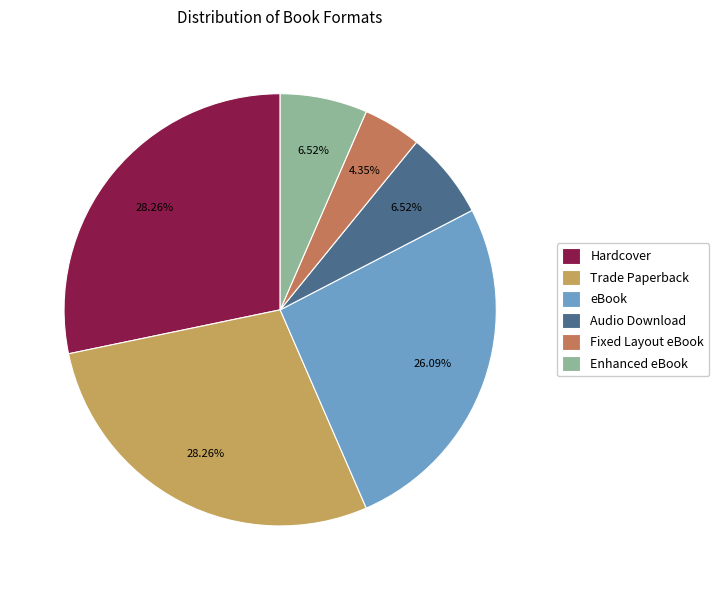

What is the smallest slice in the pie chart?

Fixed Layout eBook